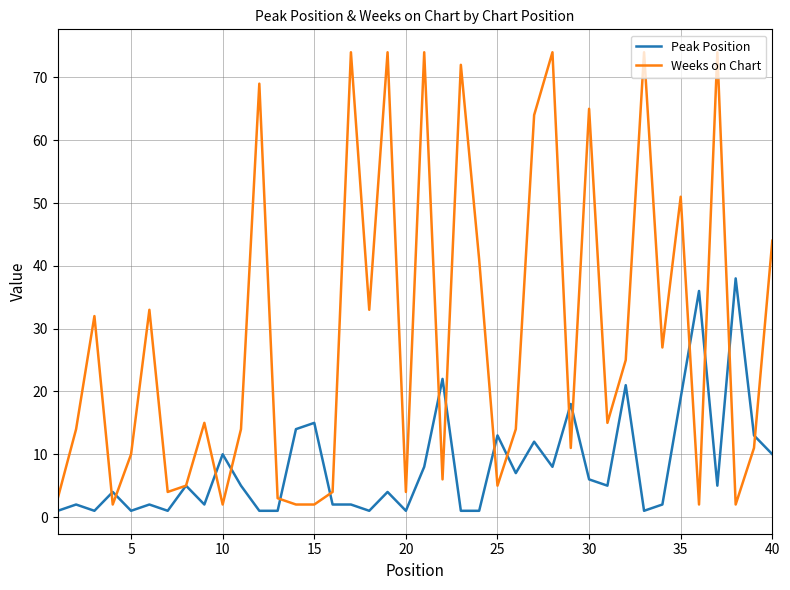

Which series has the widest spread of values?

Weeks on Chart